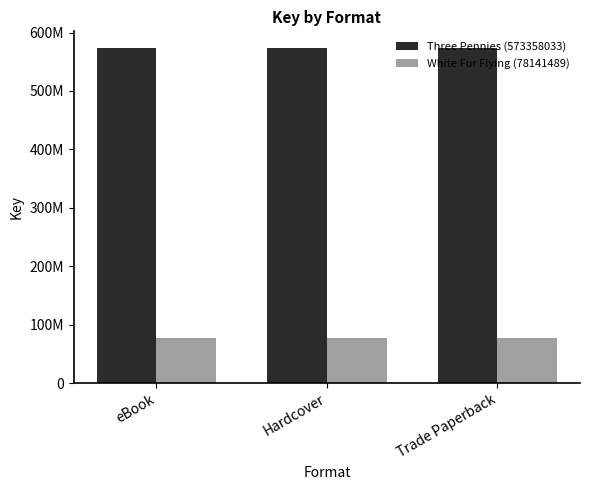

Reading right to left, transcribe all the data shown in this chart.

Three Pennies (573358033): Trade Paperback=573358033	Hardcover=573358033	eBook=573358033
White Fur Flying (78141489): Trade Paperback=78141489	Hardcover=78141489	eBook=78141489